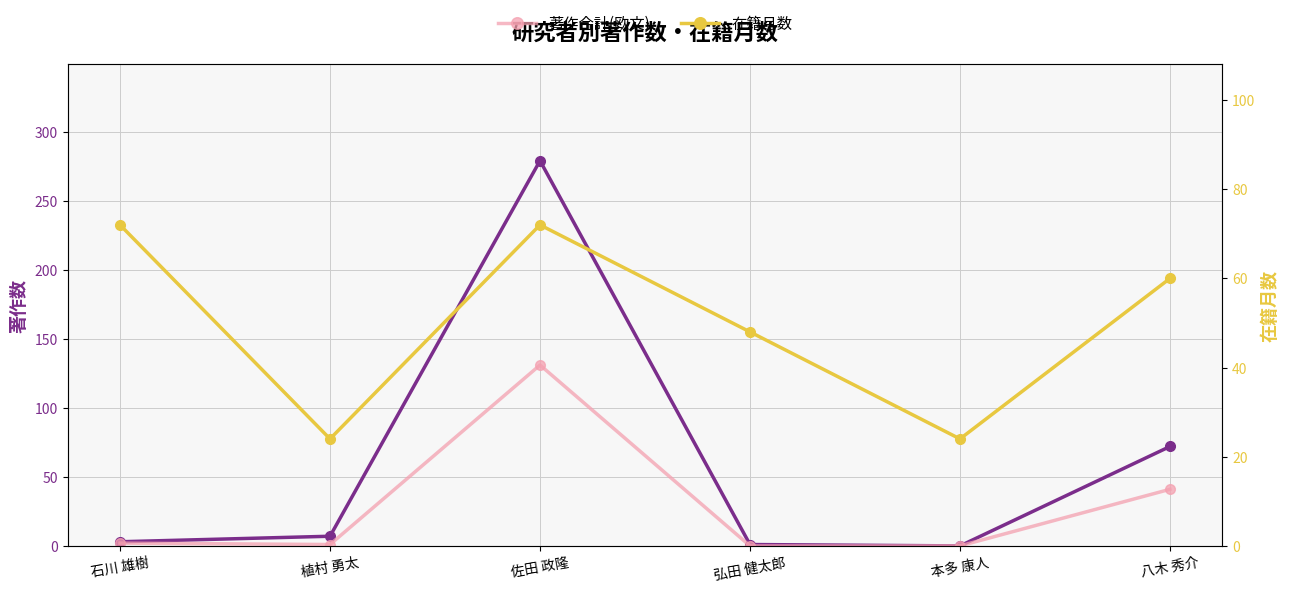

Which series changed the most between 植村 勇太 and 弘田 健太郎?

在籍月数